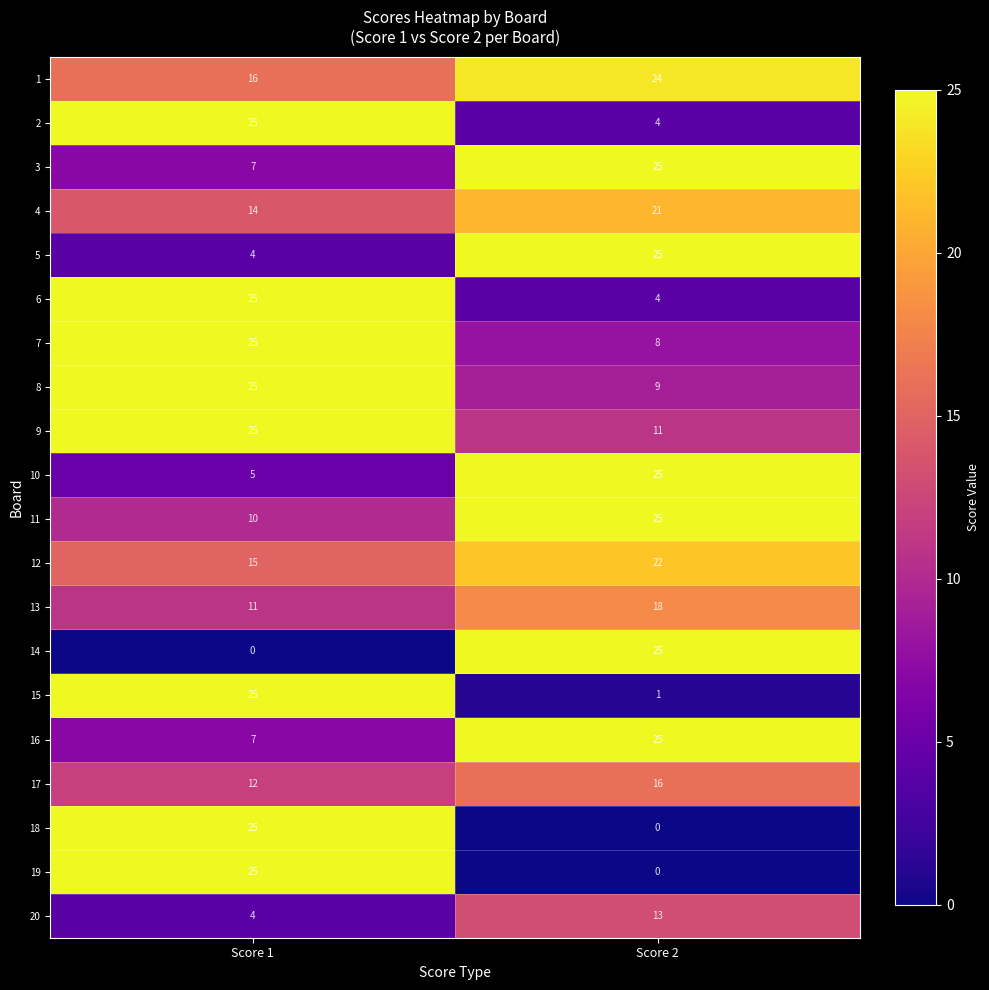

At which category is the sum across all series the highest?

Score 1